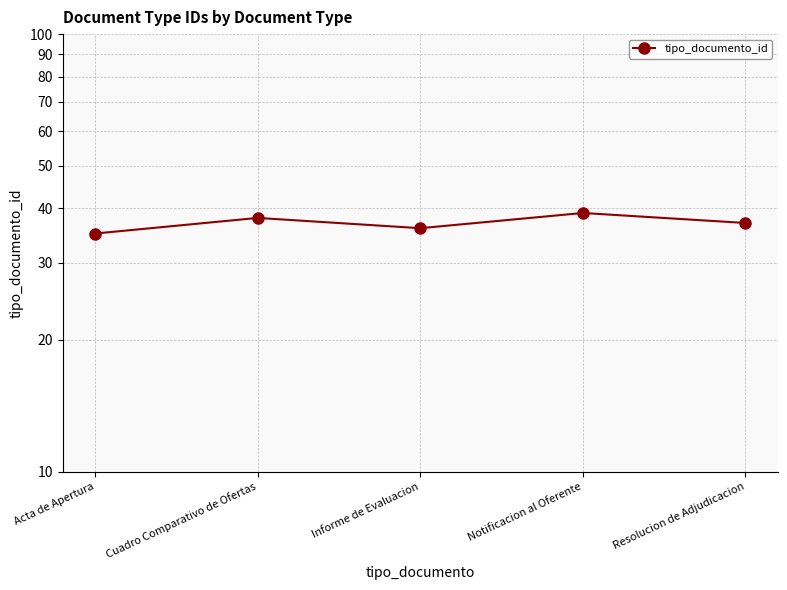

Rank the categories by value from highest to lowest.

Notificacion al Oferente, Cuadro Comparativo de Ofertas, Resolucion de Adjudicacion, Informe de Evaluacion, Acta de Apertura